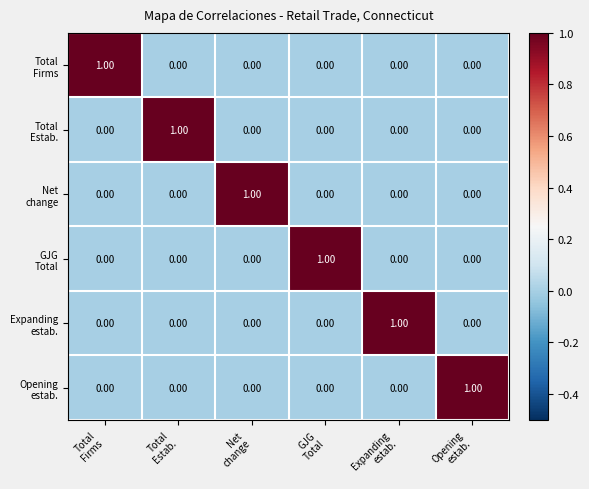

Which series has the widest spread of values?

Total Firms